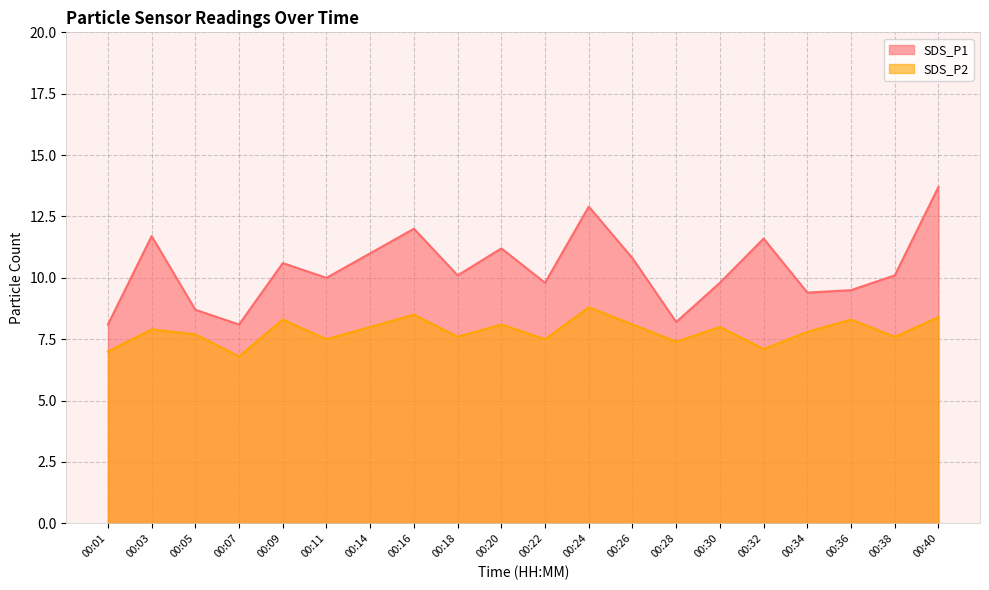

How many data points in SDS_P1 are less than 10?

8